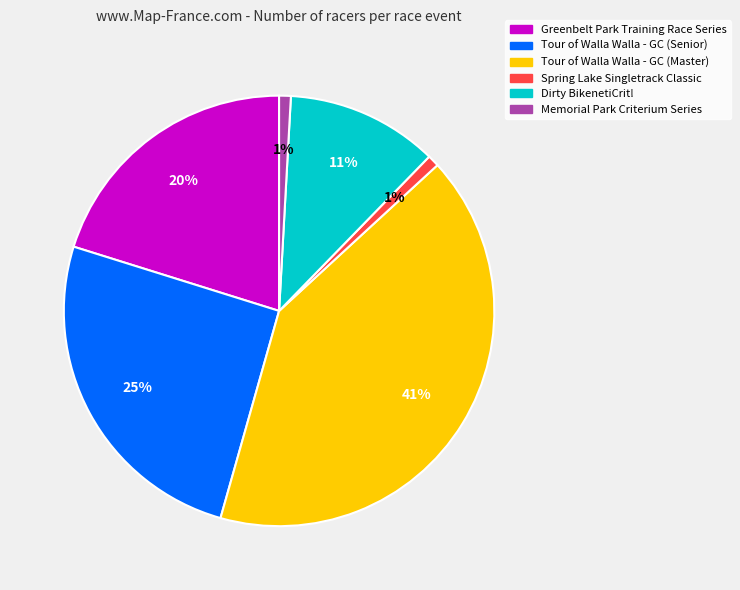

To the nearest percent, what is the difference between the largest and smallest slice percentages?

40%